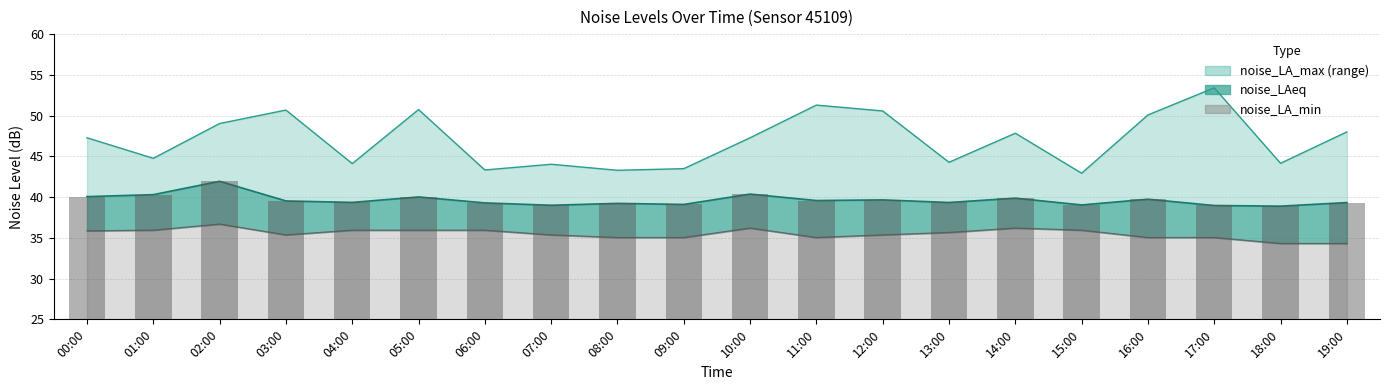

How many values in the noise_LAeq series exceed 39?

17